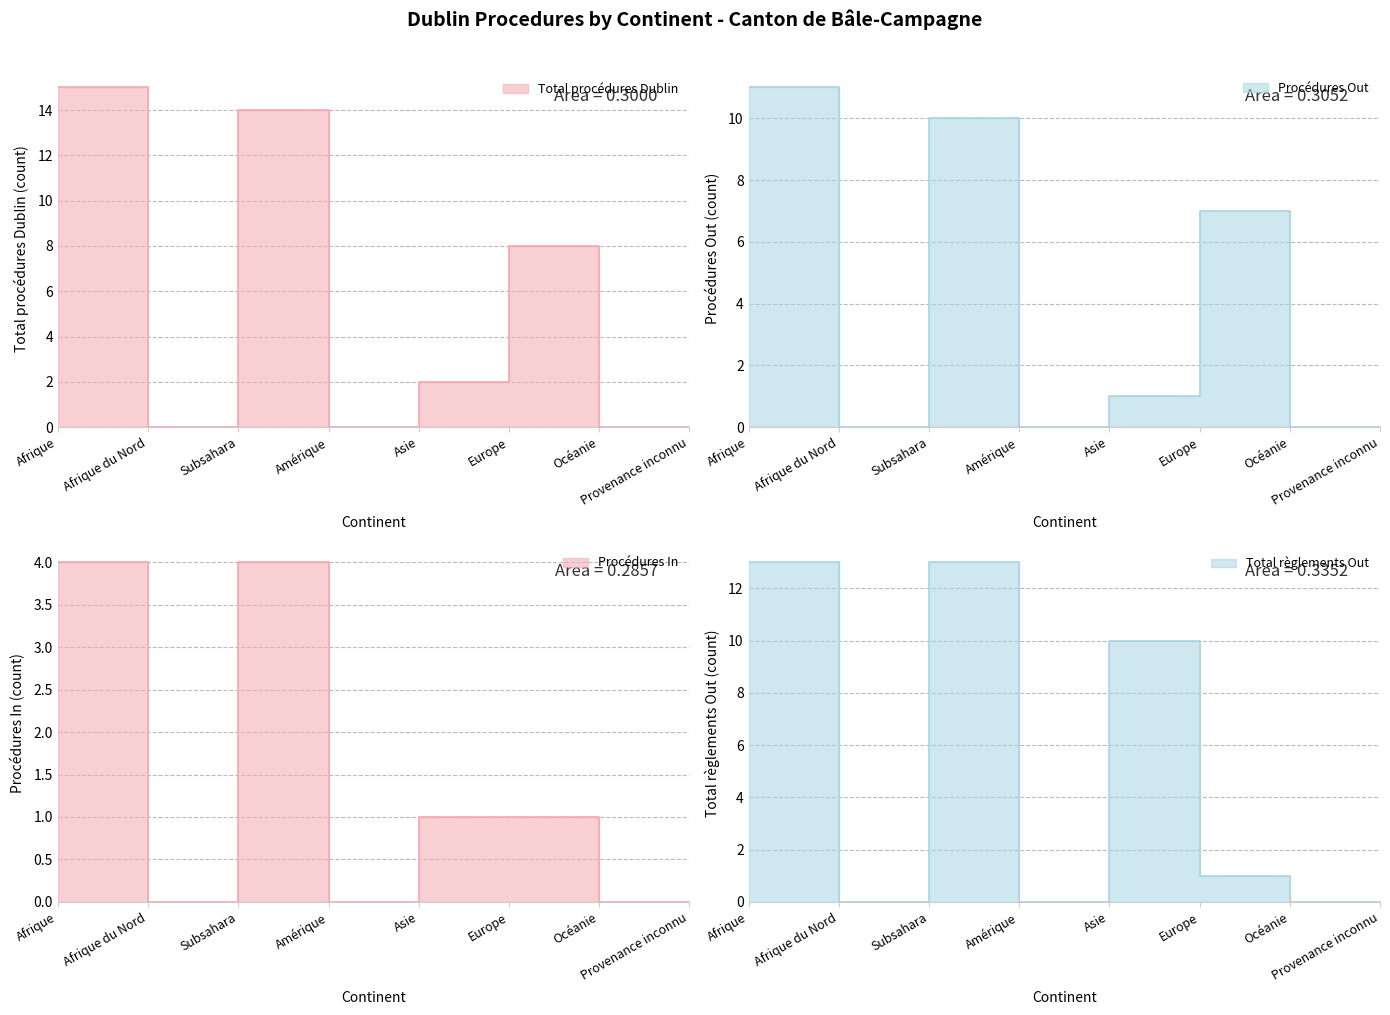

True or false: Procédures Out has a value of 0 at Amérique.

True